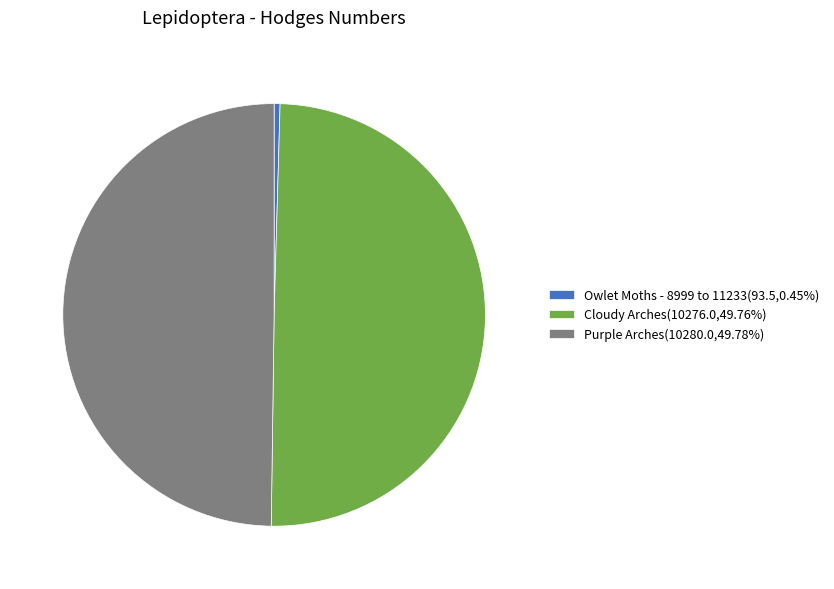

Do Cloudy Arches(10276.0,49.76%) and Purple Arches(10280.0,49.78%) together represent more than half of the pie?

Yes